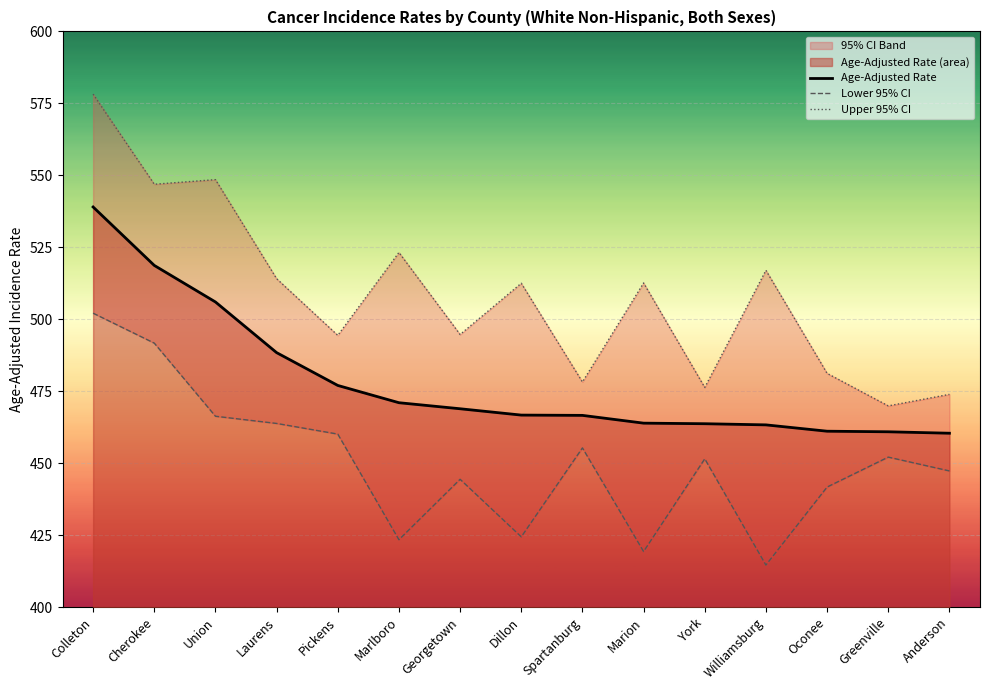

True or false: Lower 95% CI has a value of 86.6 at Dillon.

False